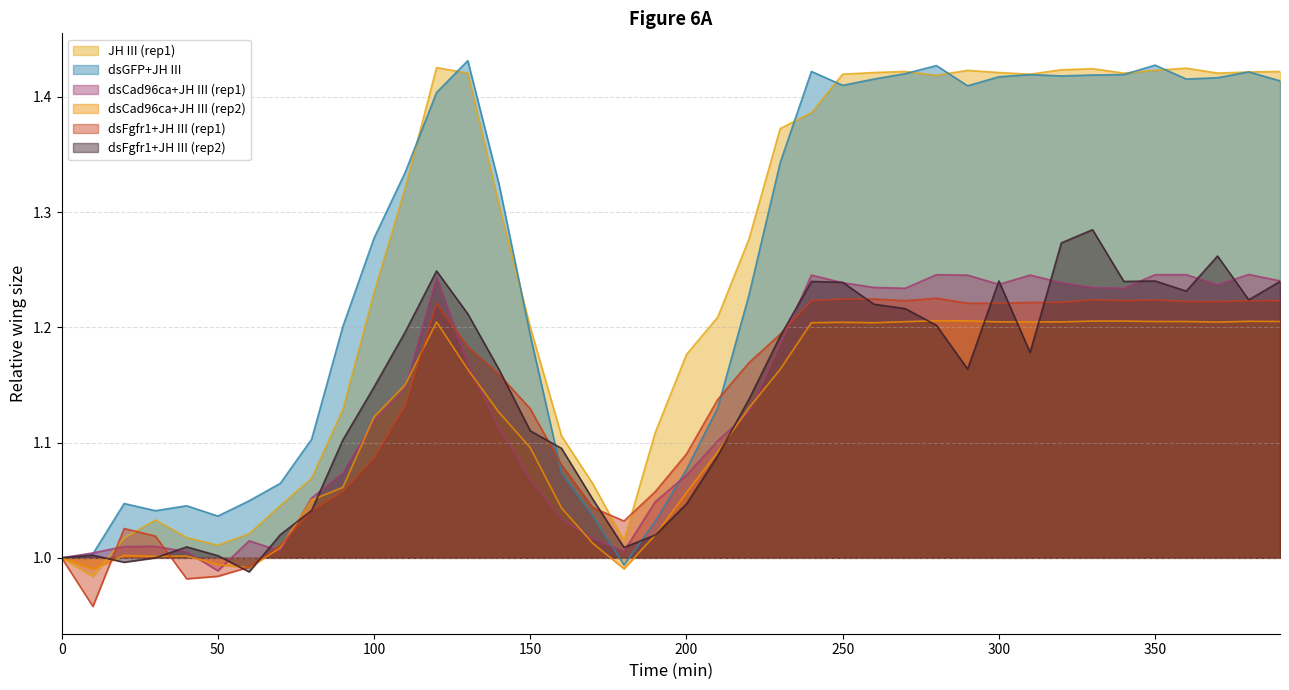

Where does the dsFgfr1+JH III (rep1) series first go above 1?

20